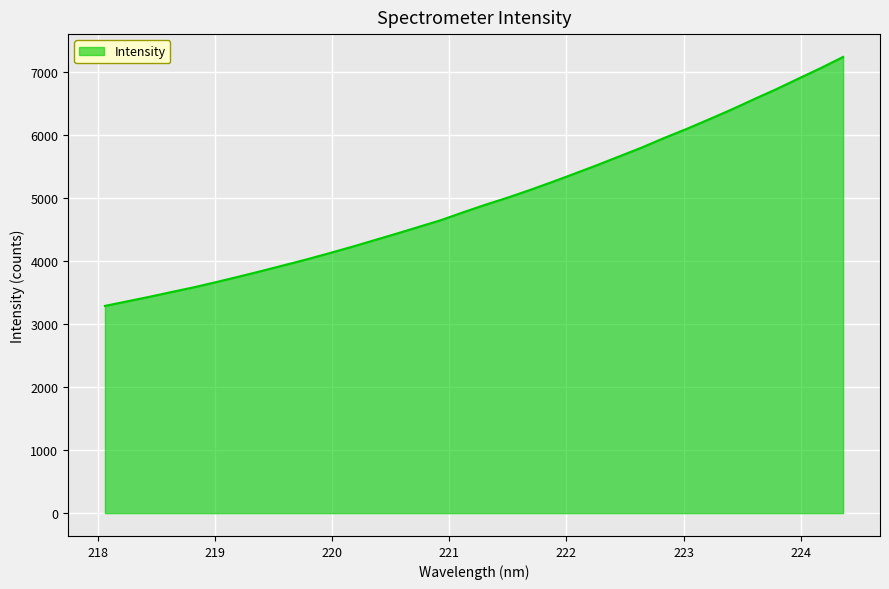

What is the maximum value shown in the chart?

7242.7